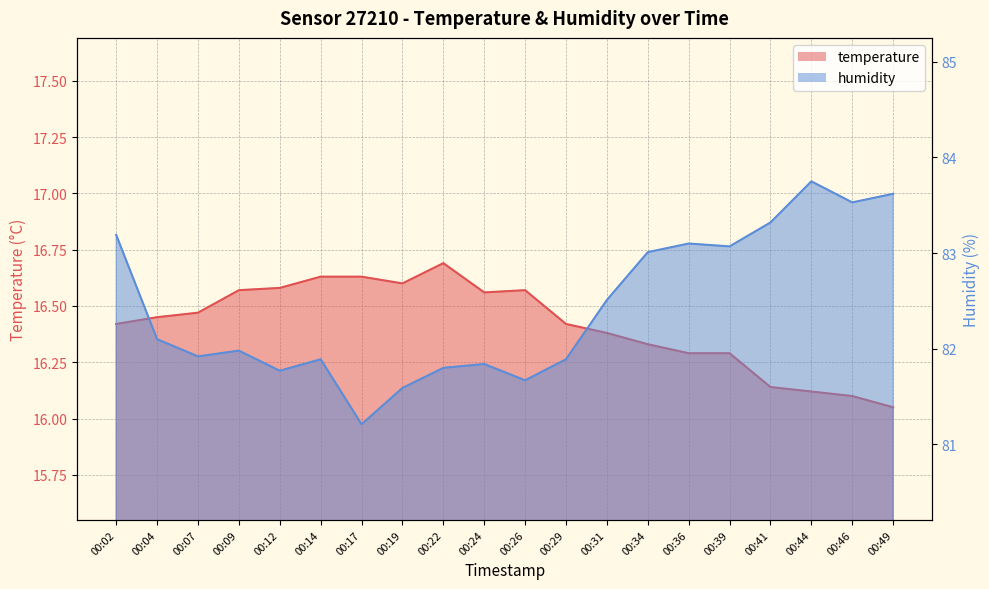

True or false: temperature has a value of 16.1 at 00:49.

True